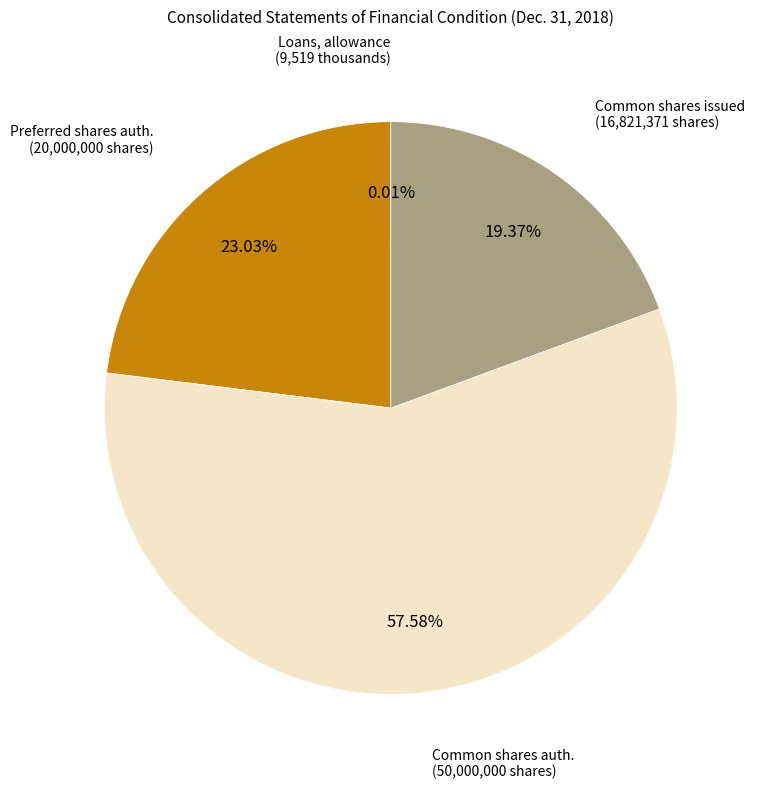

Does any single category account for the majority?

Yes